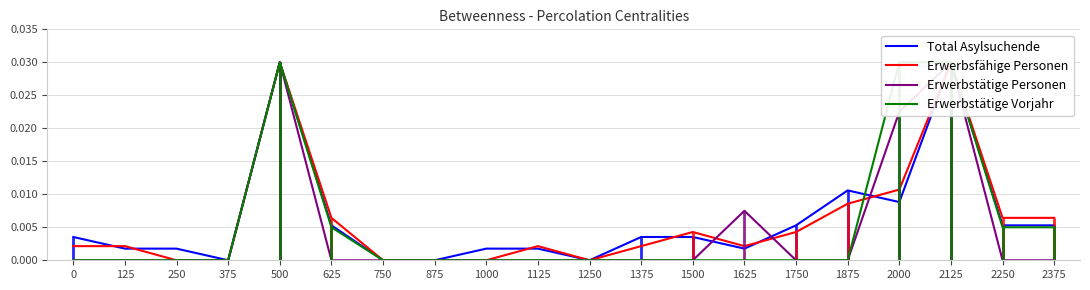

List the series in order of their peak value, highest first.

Total Asylsuchende, Erwerbsfähige Personen, Erwerbstätige Personen, Erwerbstätige Vorjahr